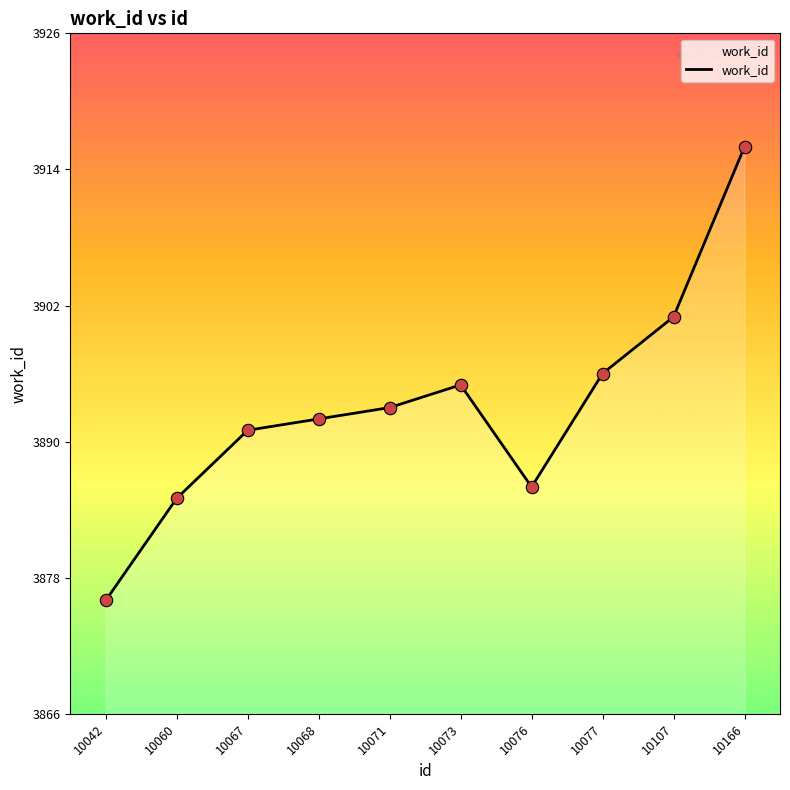

Which has a higher value, 10071 or 10068?

10071